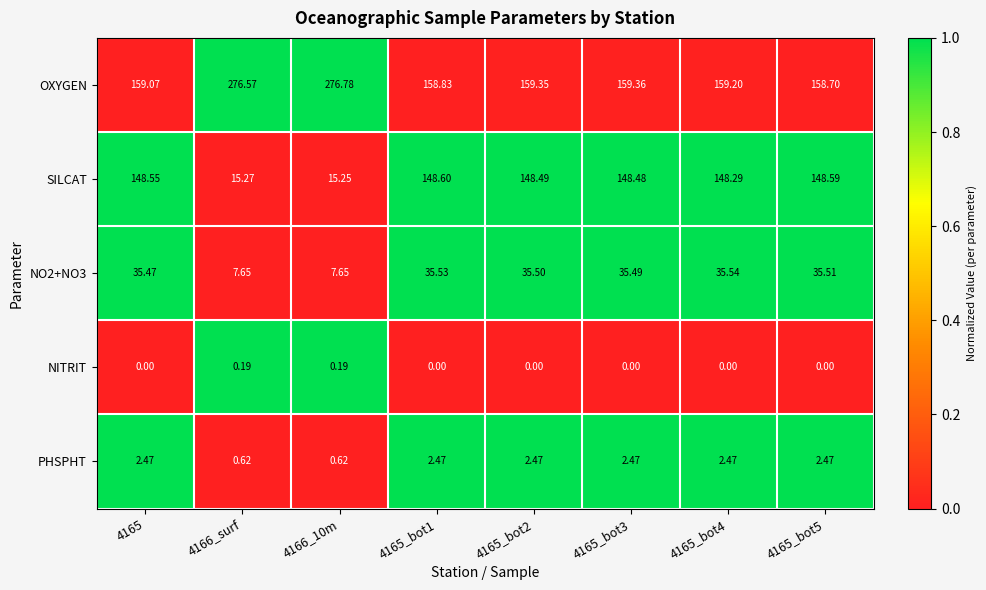

Which series has the largest total across all categories?

OXYGEN